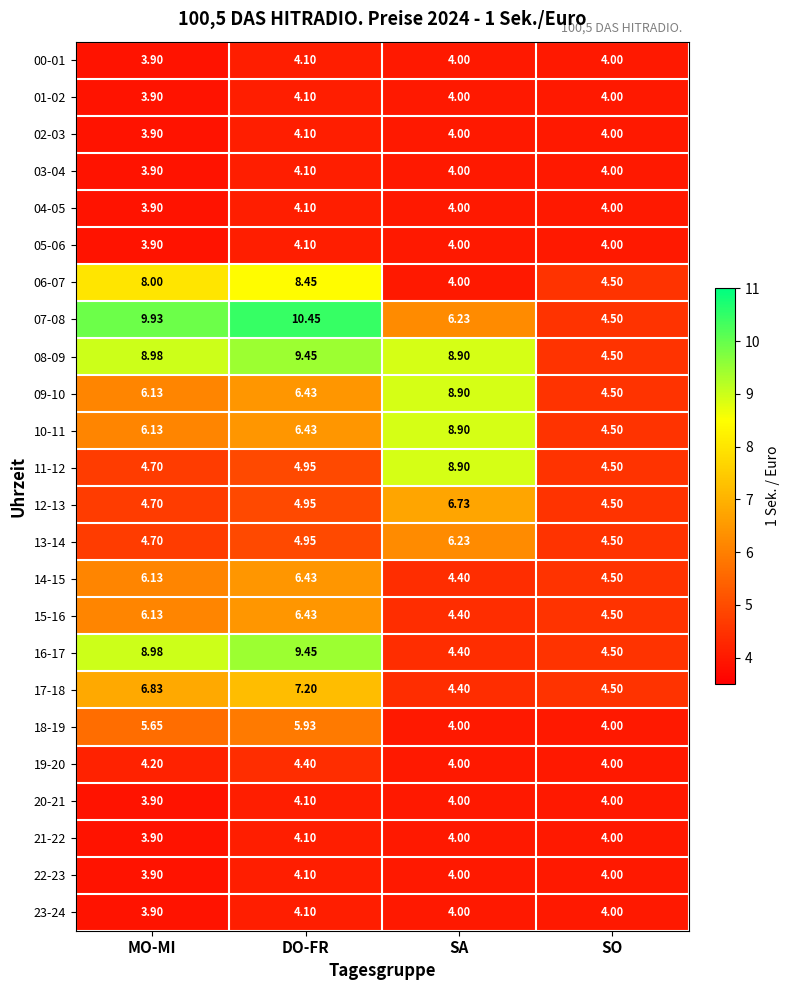

How many categories are shown in the chart?

4